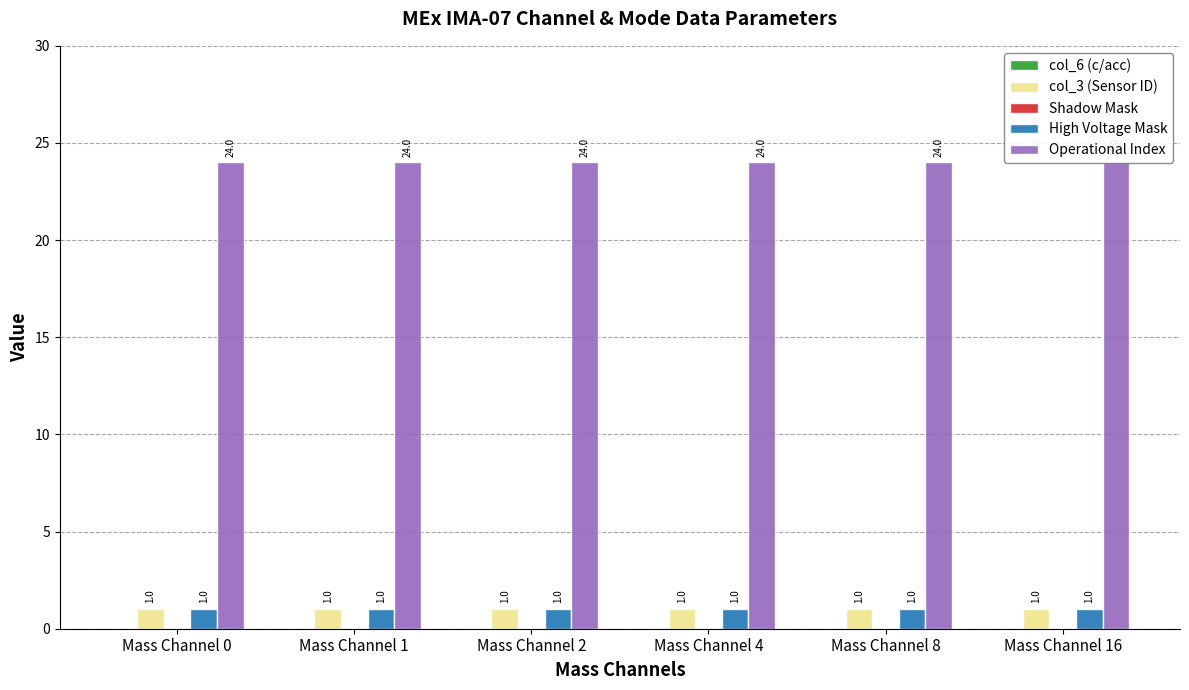

At how many categories does at least one series exceed 6?

6